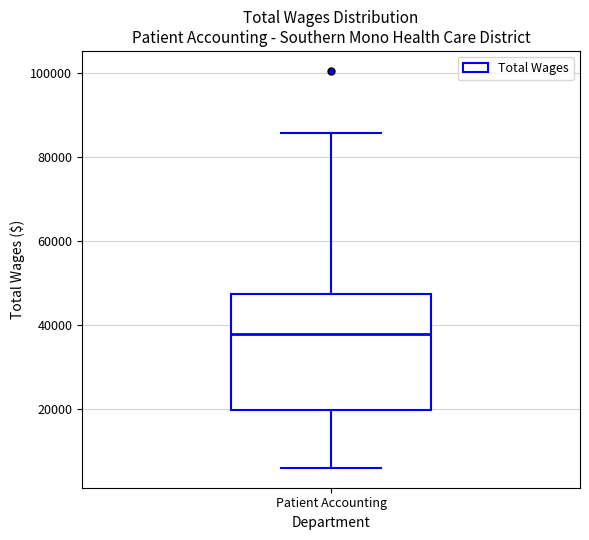

Read this box plot against the y-axis: the position of the median line, the range covered by the box, and the ends of both whiskers. The values are not printed on the chart, so give them approximately, as read against the axis.

median 38000, box 20000 to 48000, whiskers 6000 to 86000